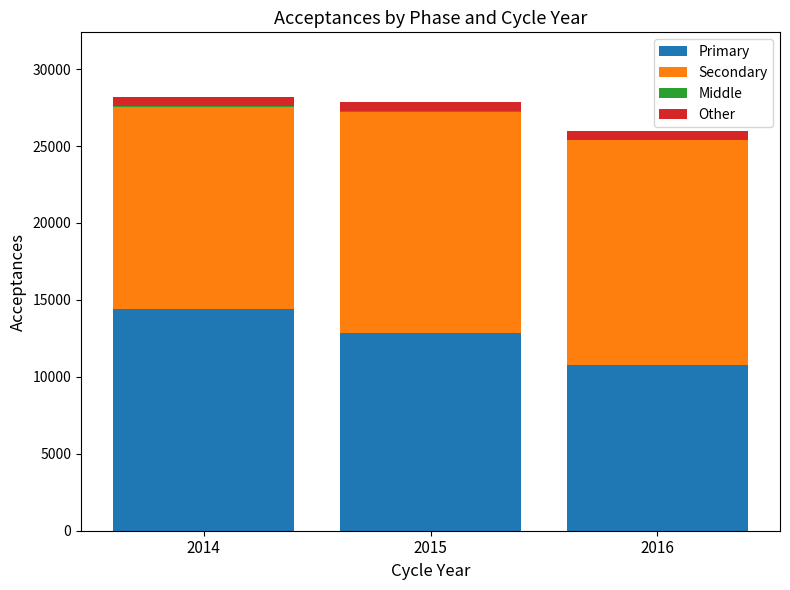

What is the sum of all Primary values?

38085